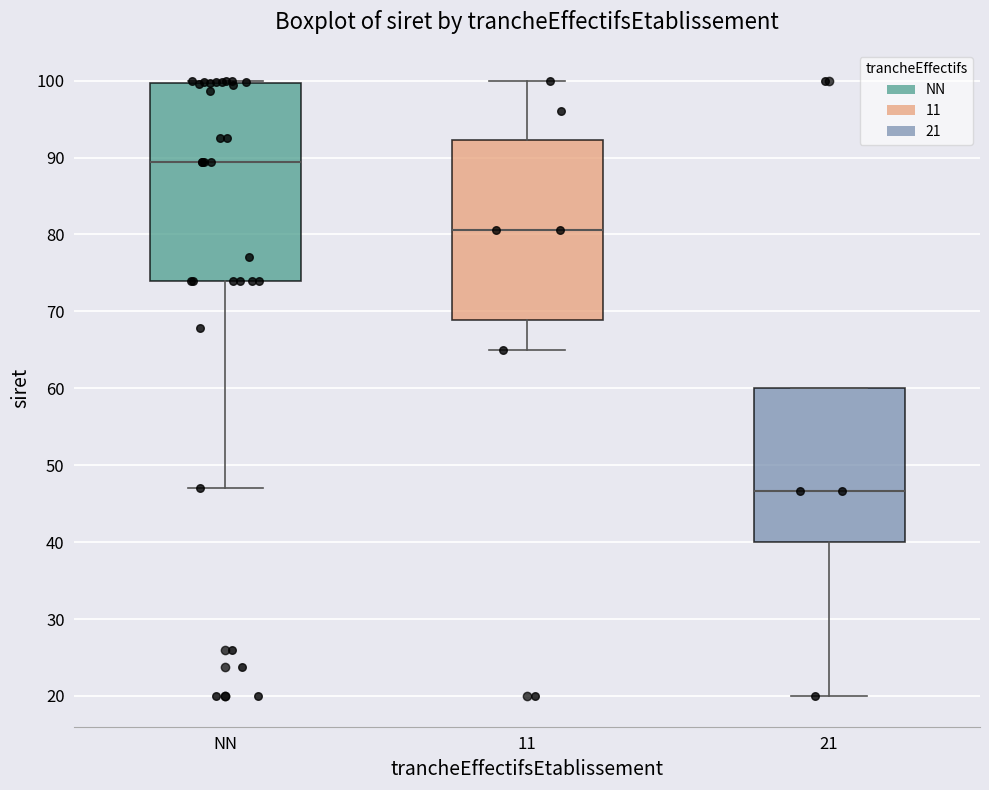

Where does the upper whisker of the box for 11 end on the y-axis? The values are not printed on the chart, so give them approximately, as read against the axis.

100